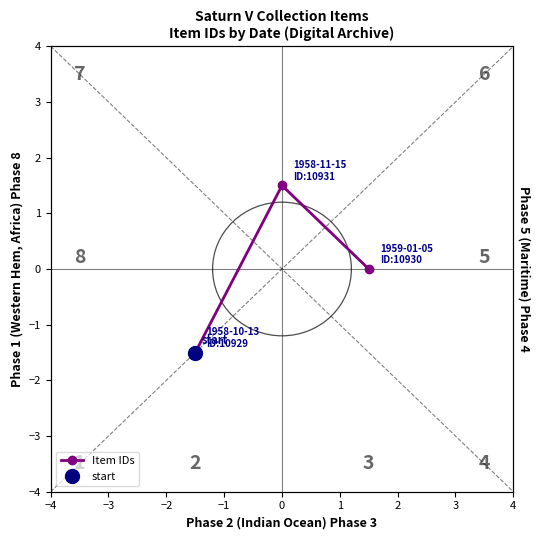

Between −2 and −4, which is larger?

−2